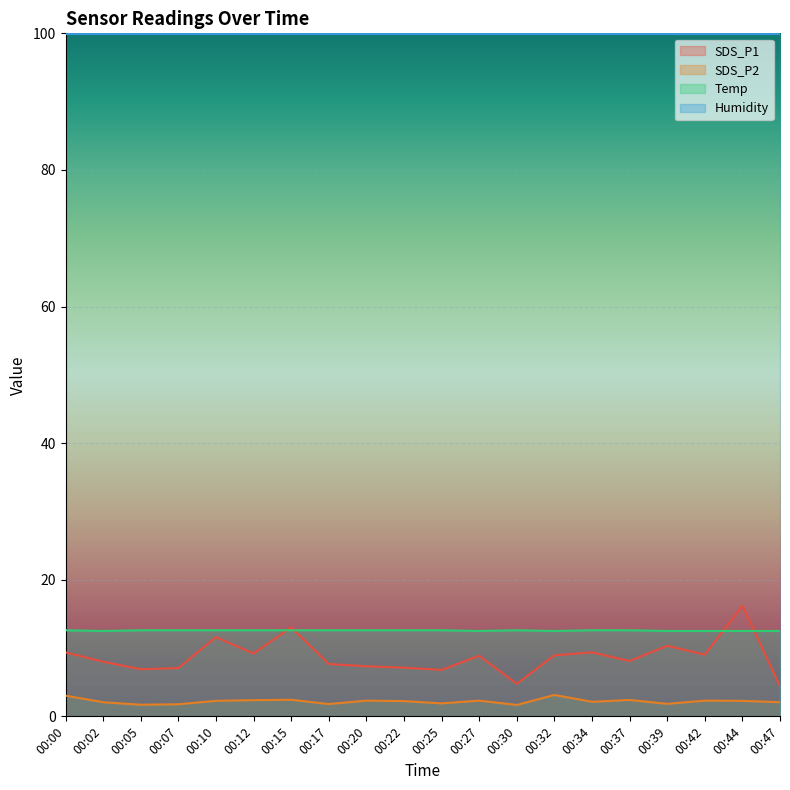

At which category is the sum across all series the highest?

00:44